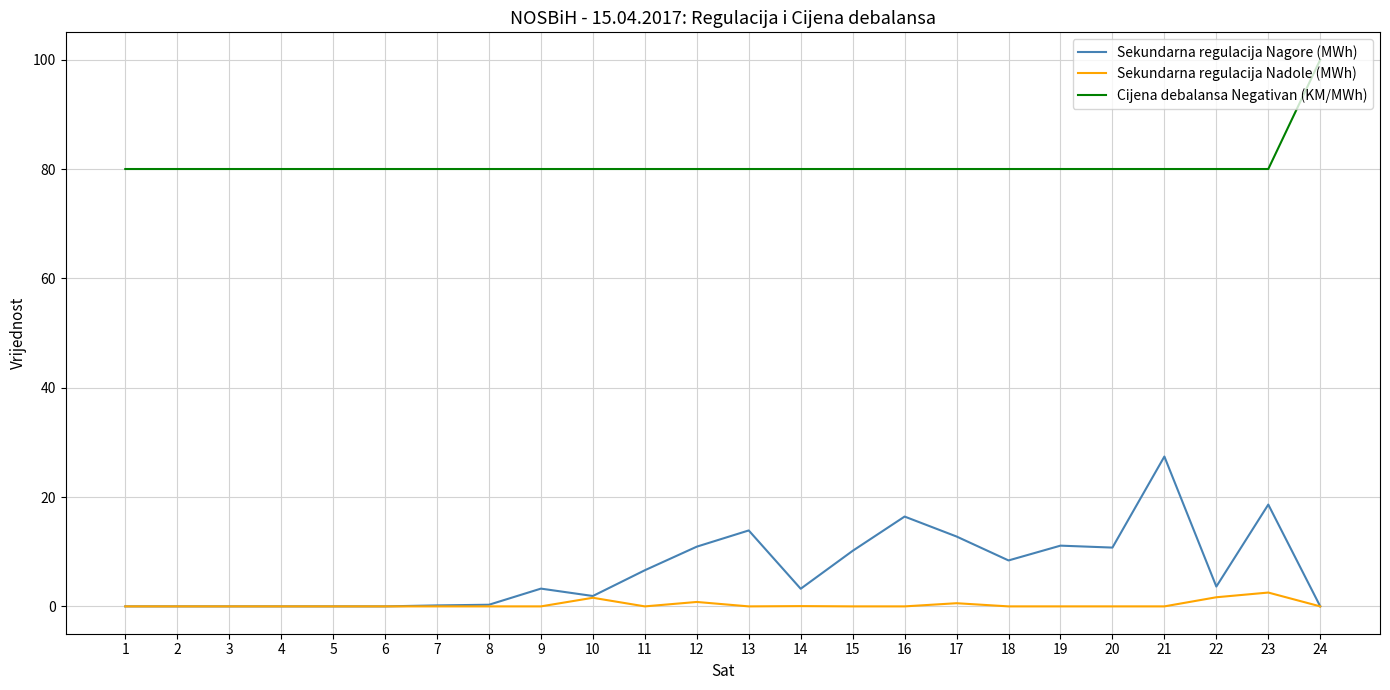

What is the difference between the maximum and minimum values in the Sekundarna regulacija Nagore (MWh) series?

27.4